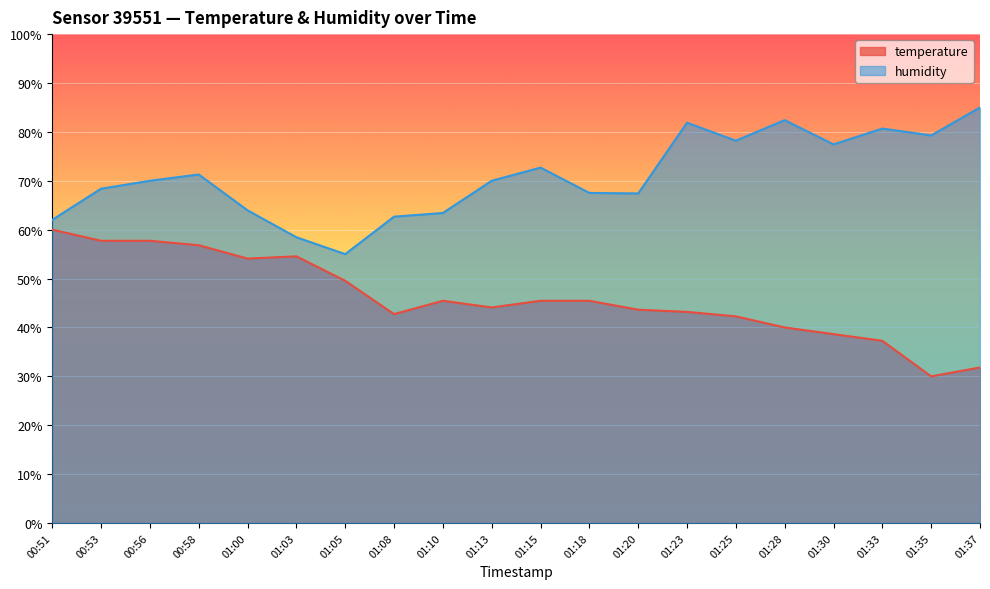

Count the number of categories in the chart.

20